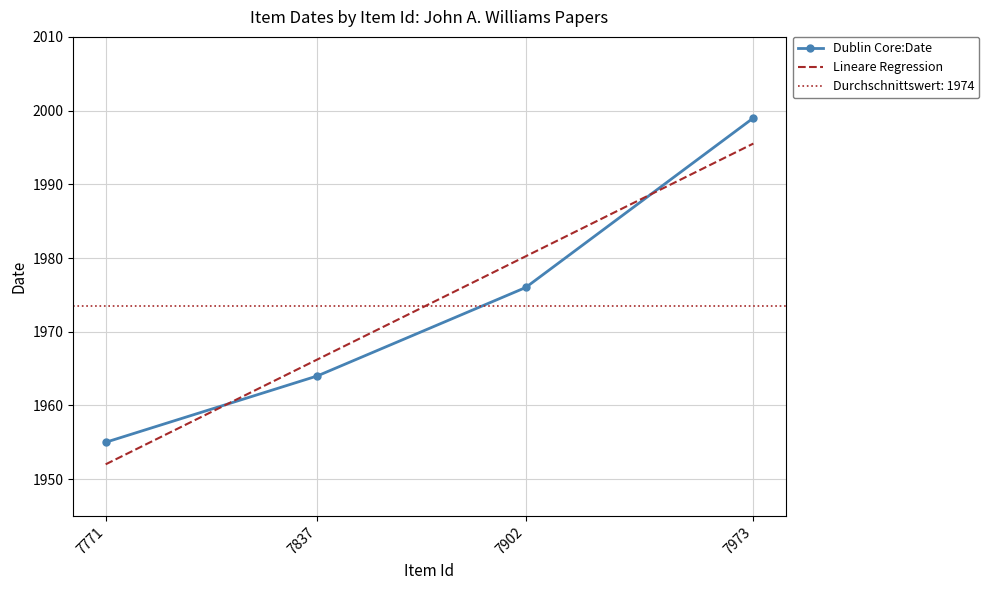

Does the chart have visible grid lines?

Yes